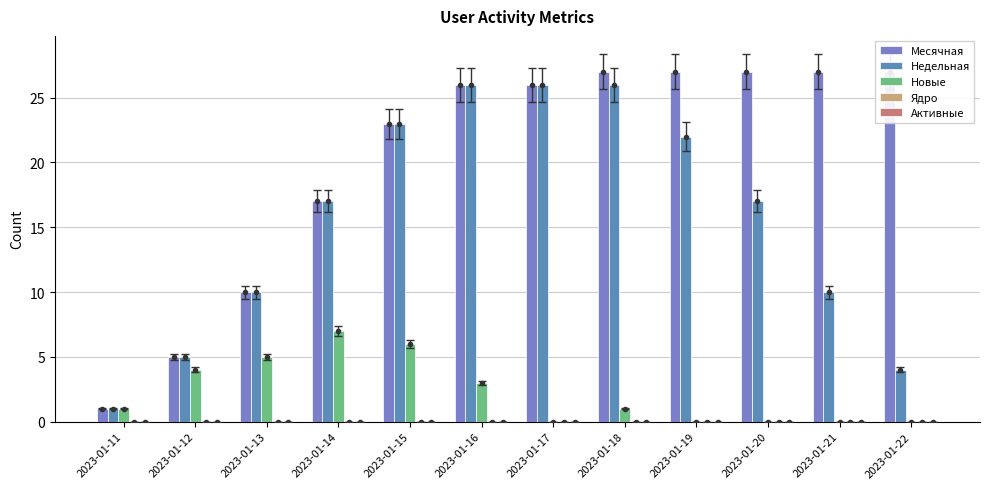

At which category is the sum across all series the highest?

2023-01-16